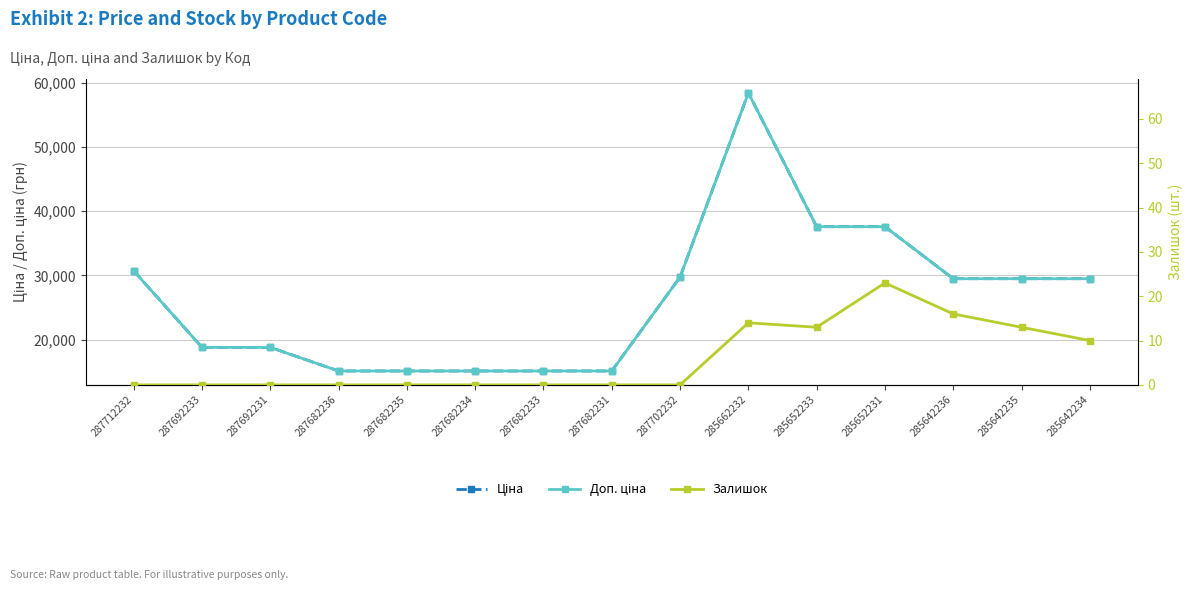

Where is Ціна nearest to the value 36773?

285652233